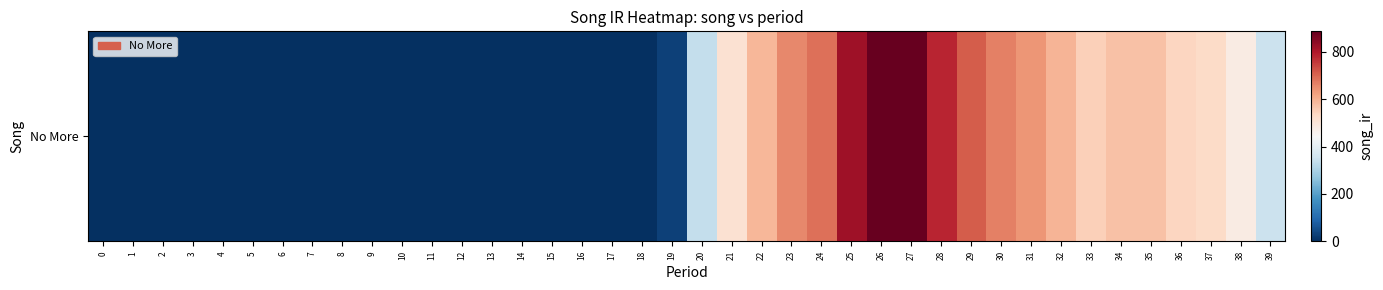

Read the value at 25.

820.8